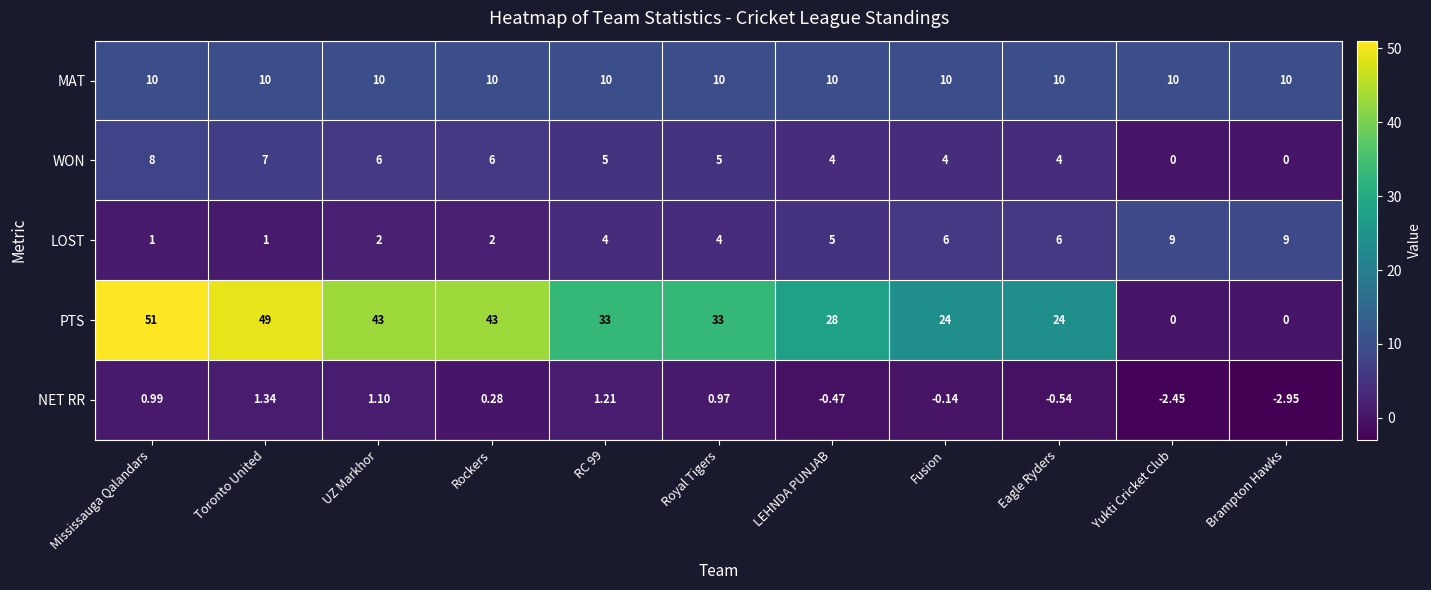

Rank the series by their maximum value, from highest to lowest.

PTS, MAT, LOST, WON, NET RR